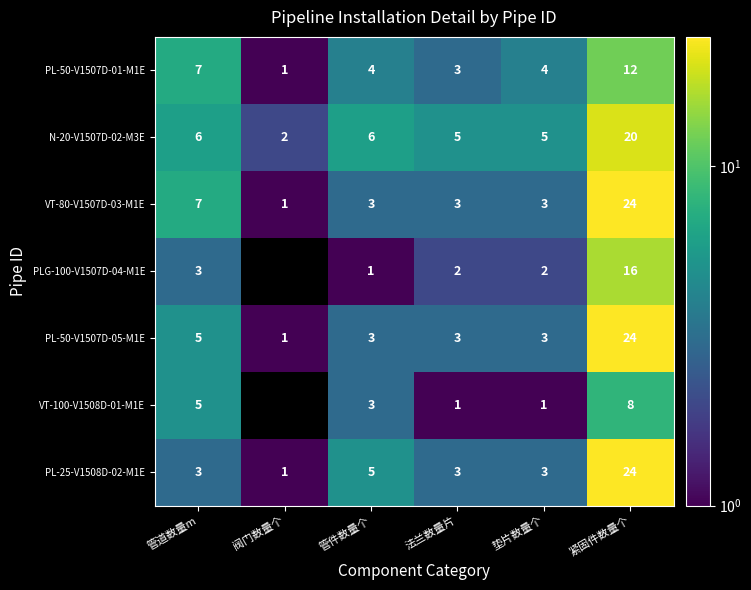

Which label corresponds to the smallest value in the chart?

阀门数量个